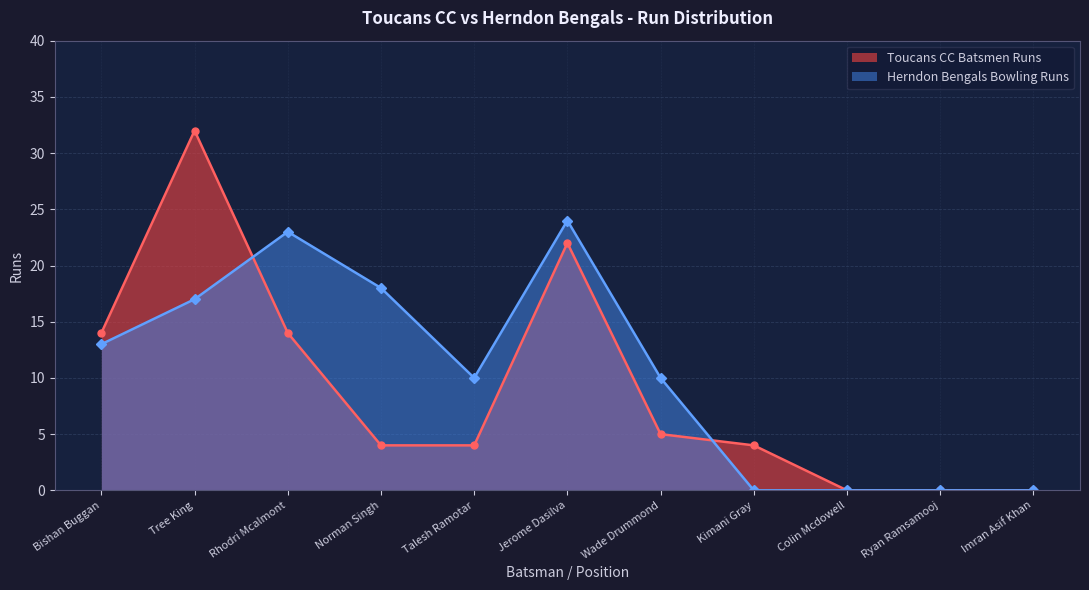

Where is the first local maximum for Herndon Bengals Bowling Runs?

Rhodri Mcalmont